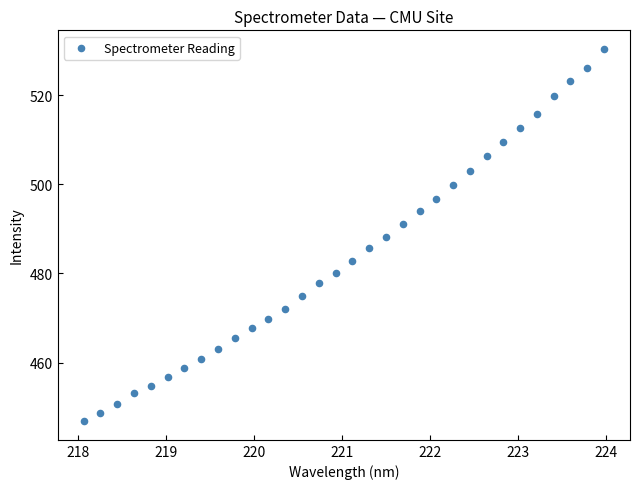

What is the range of X values (max minus min)?

5.9